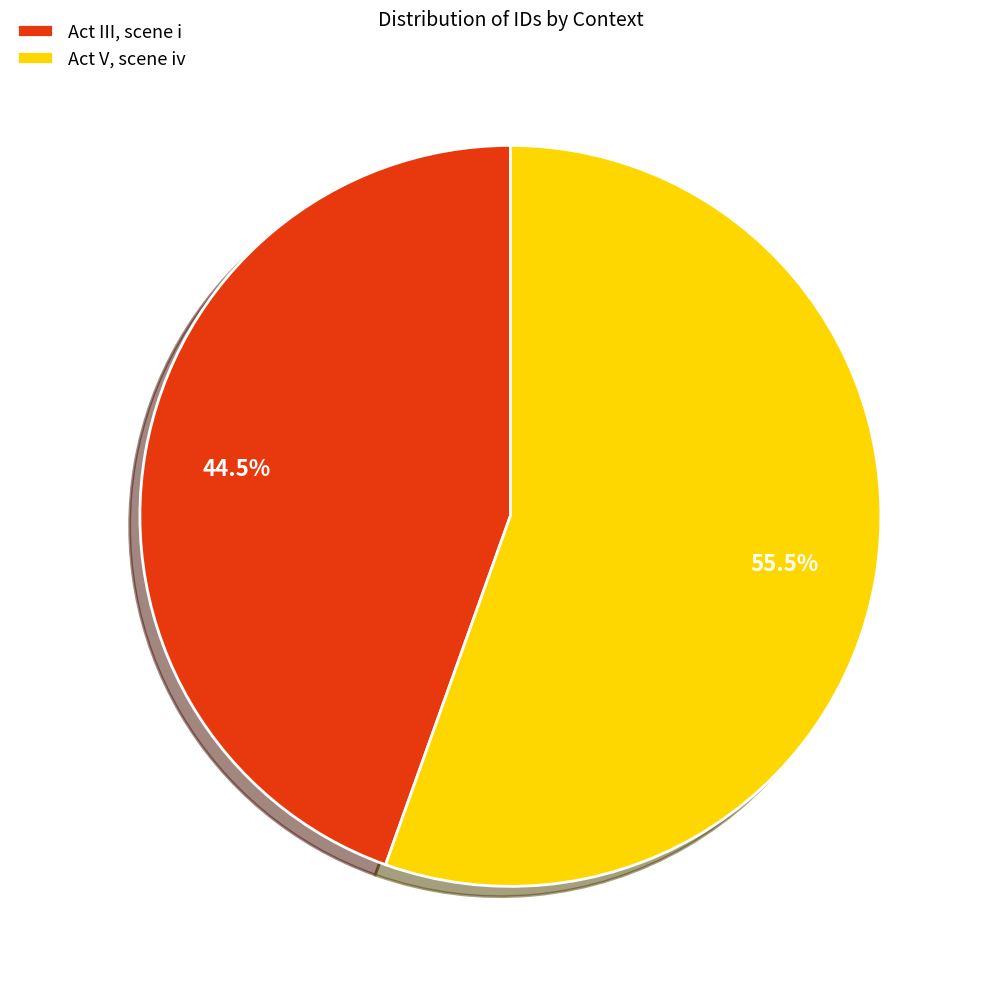

What percentage do Act V, scene iv and Act III, scene i together represent?

100.0%